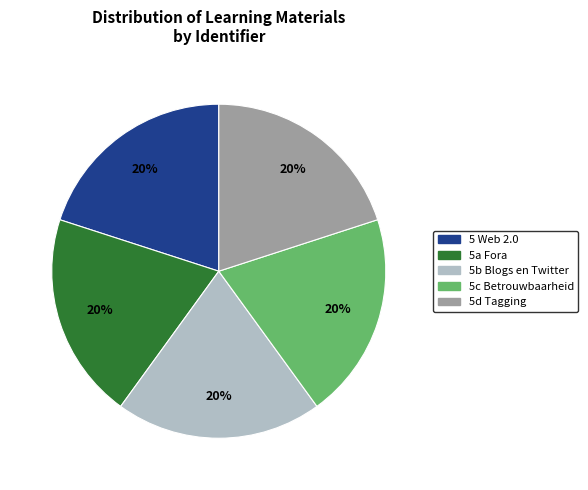

Do 5c Betrouwbaarheid and 5 Web 2.0 together represent more than half of the pie?

No